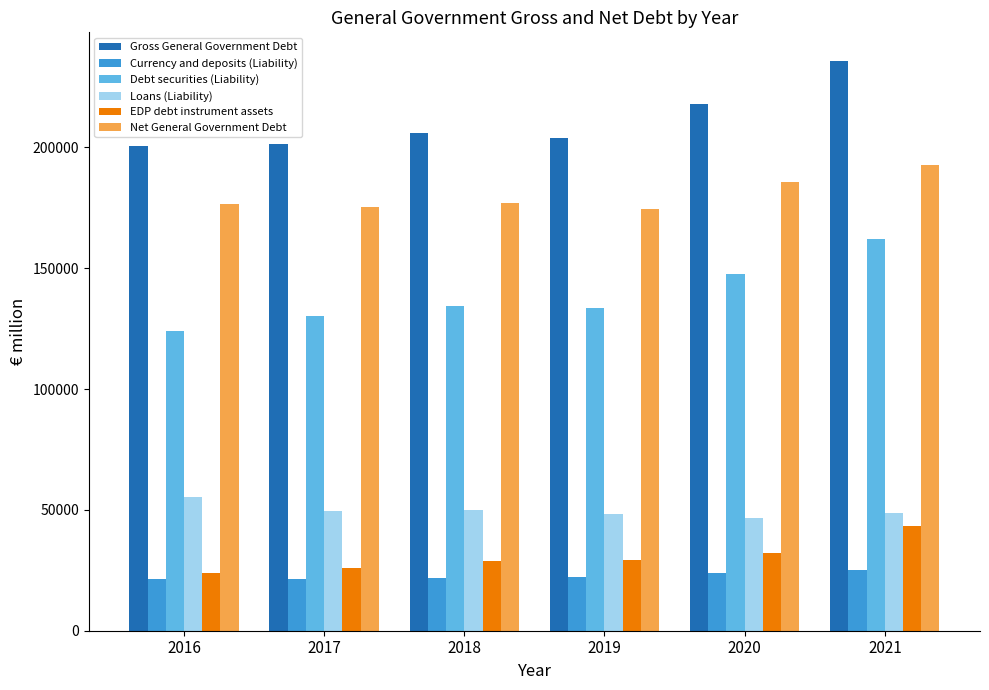

Where is Debt securities (Liability) nearest to the value 143000?

2020